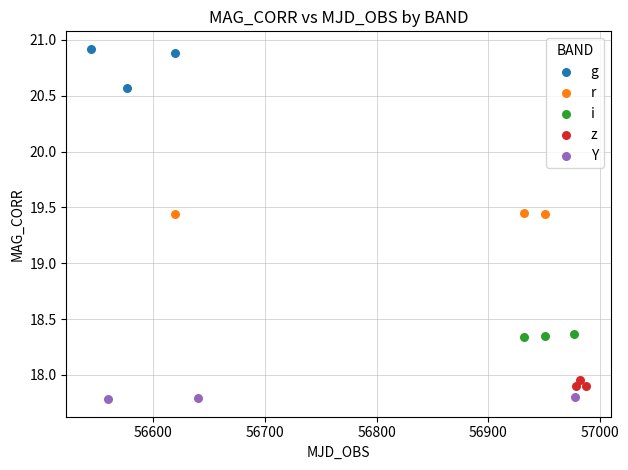

Which series contains the highest Y value?

g